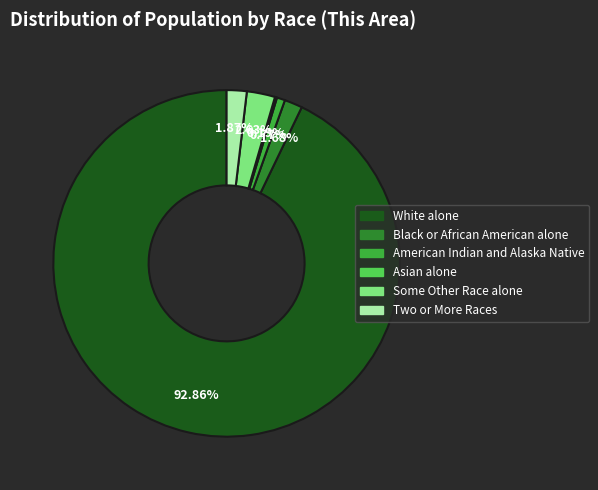

Which slice represents more than half of the pie?

White alone